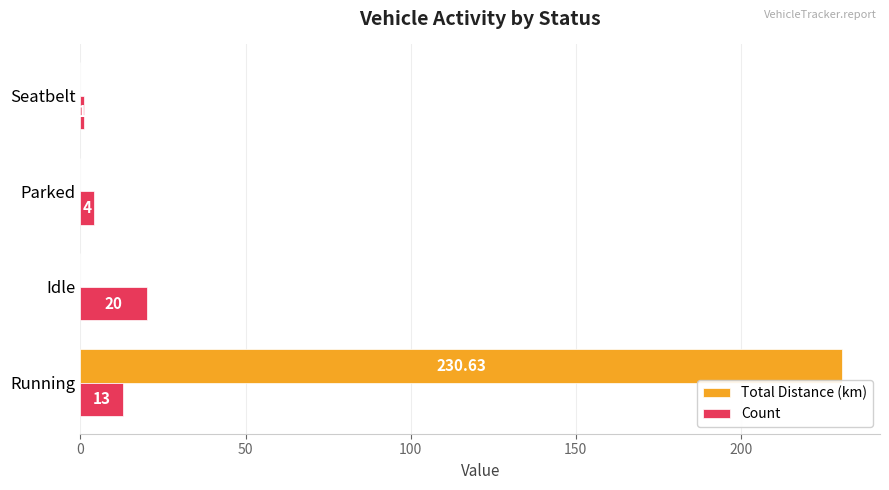

Between Parked and Seatbelt, which series saw the biggest shift?

Count